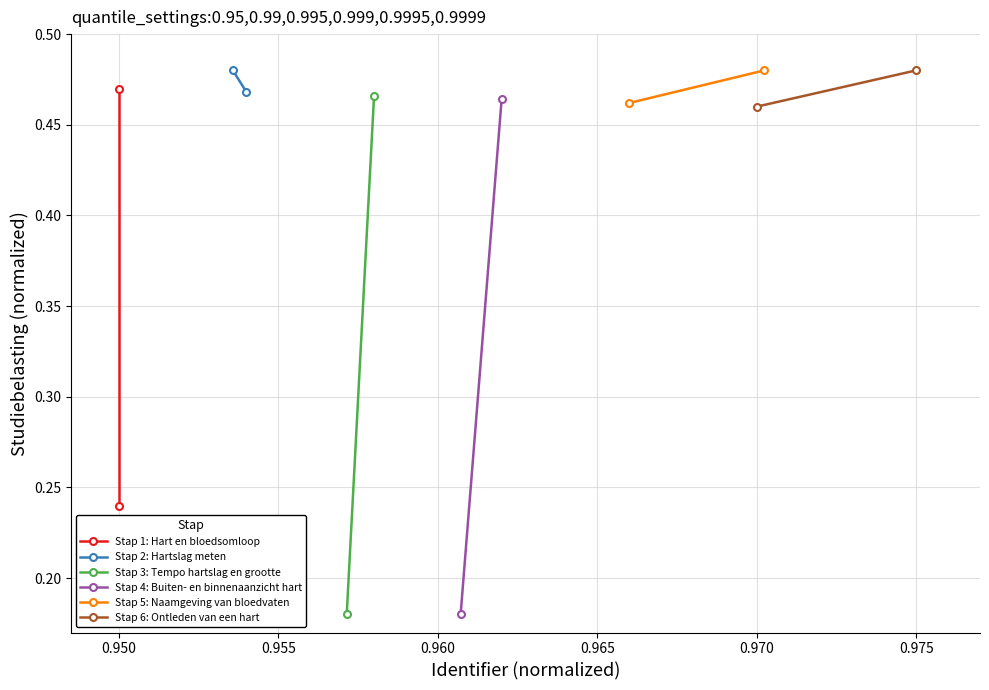

What is the lowest value of the Stap 6: Ontleden van een hart series?

0.5